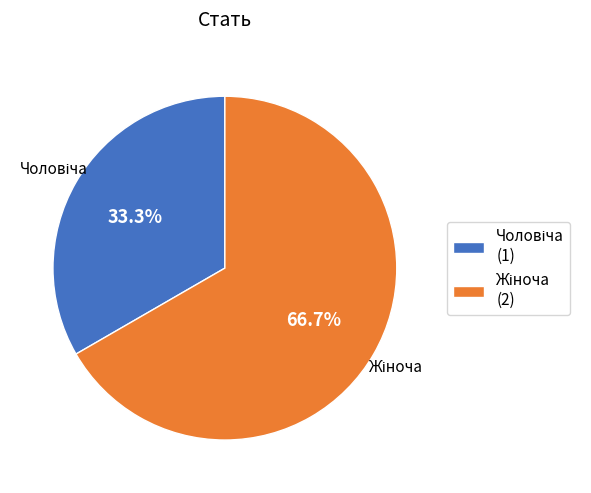

Is there a majority slice in this chart?

Yes